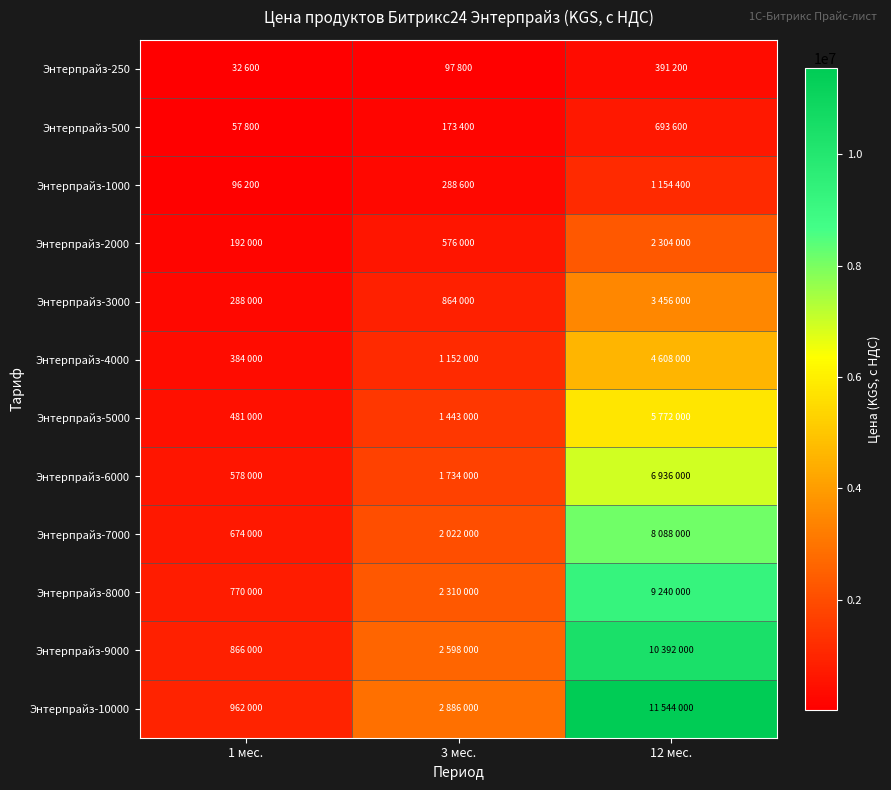

What is the greatest value displayed?

11544000